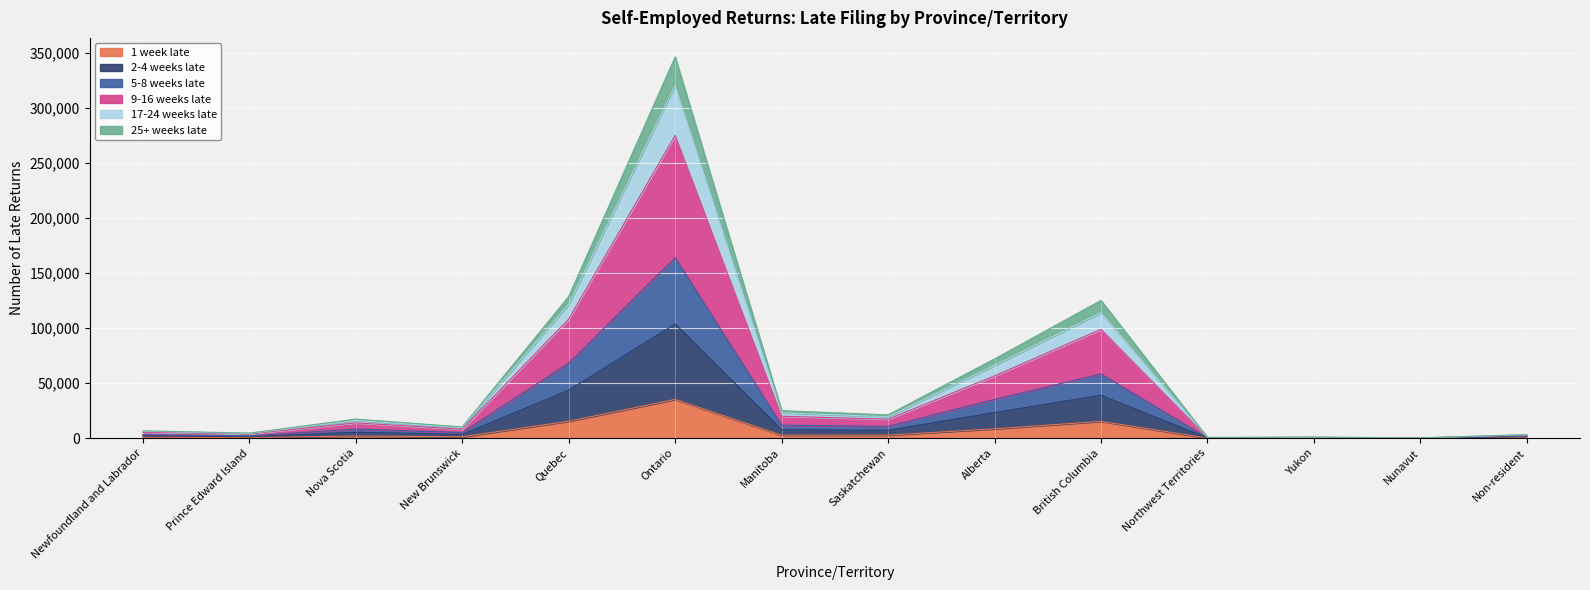

At which category is the sum across all series the highest?

Ontario